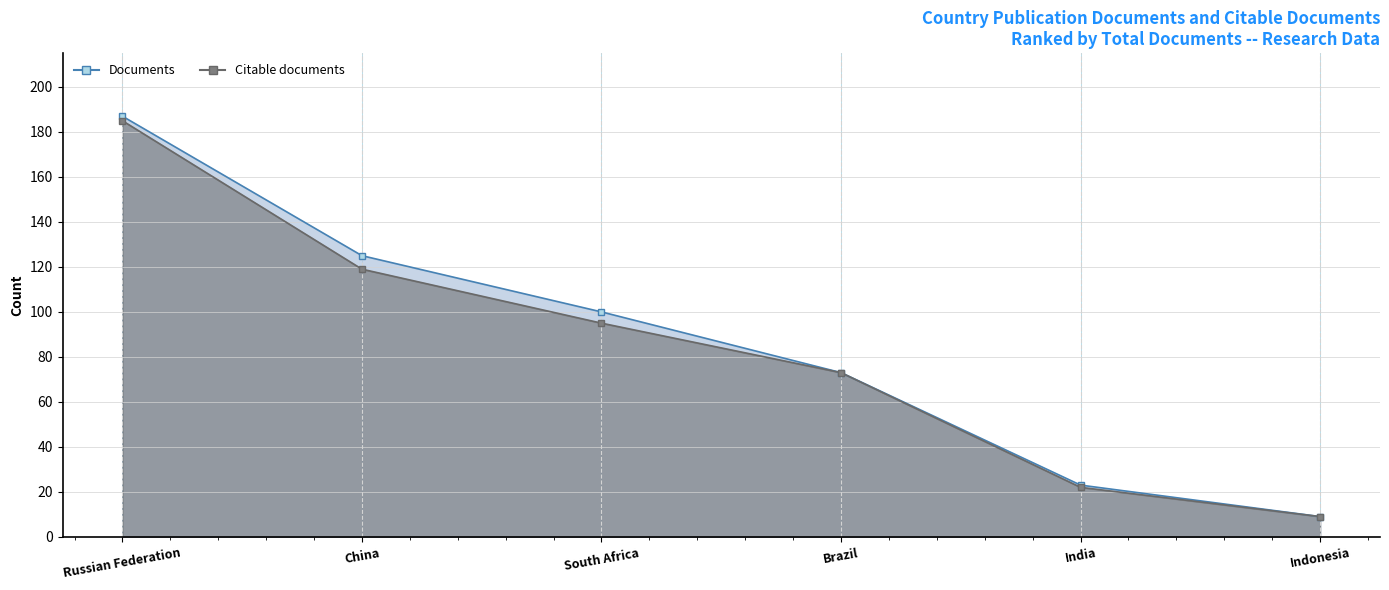

What is the minimum value shown in the chart?

9